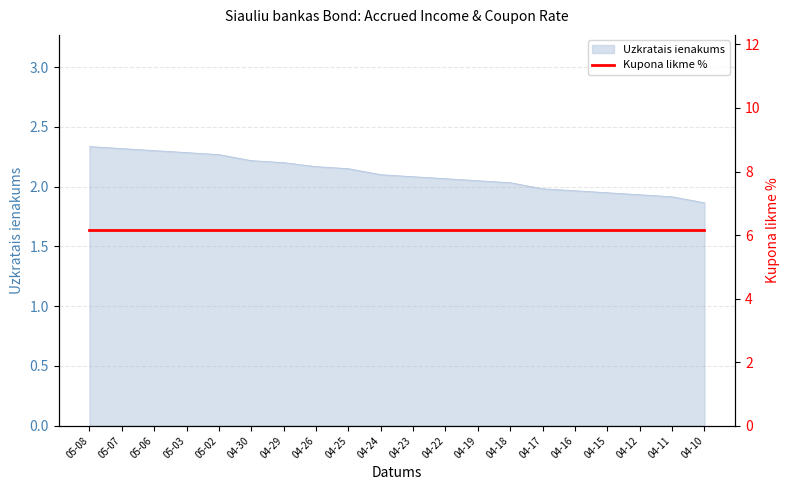

Does the chart have visible grid lines?

Yes